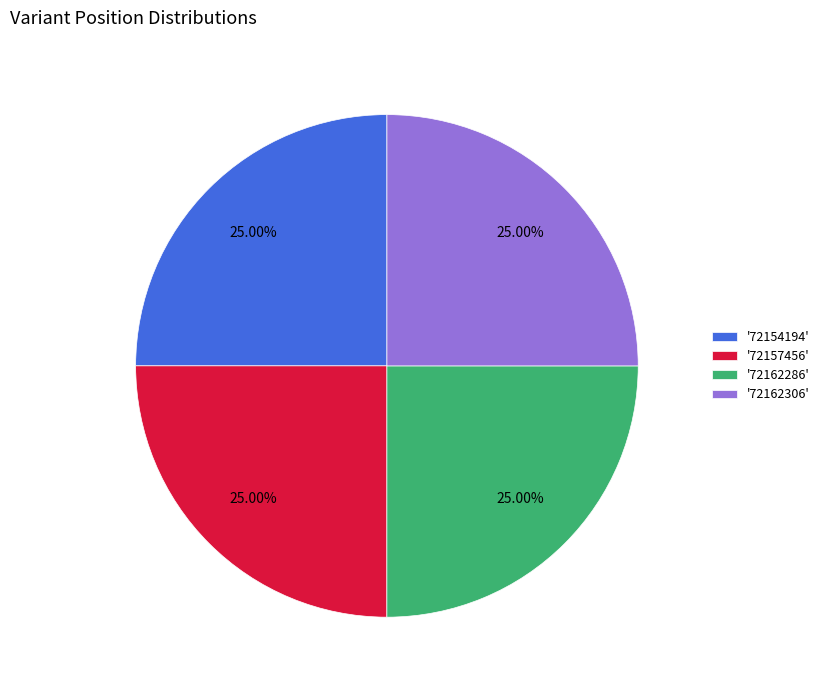

Approximately how many times larger is the value at '72162306' compared to '72157456'?

1.0